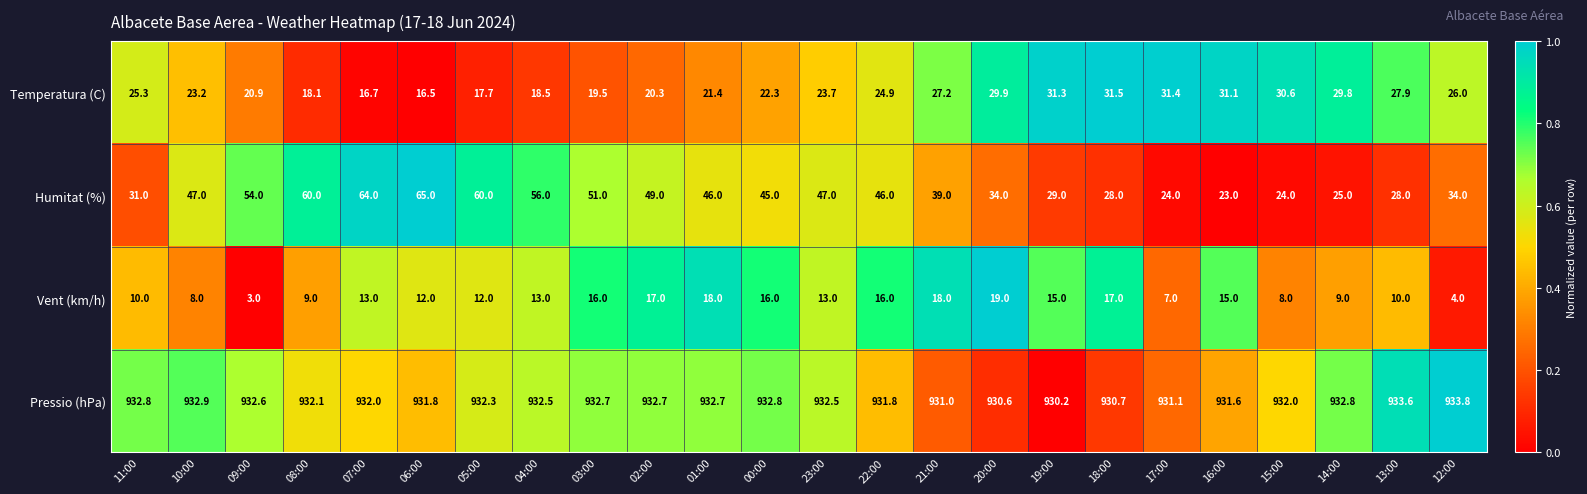

How many categories are shown in the chart?

24